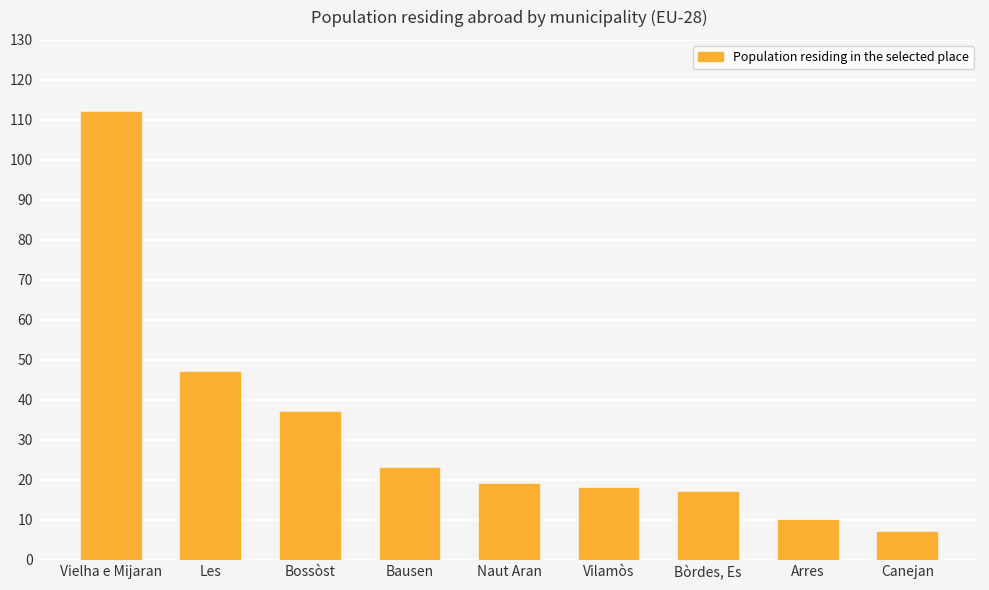

How many series are shown in this chart?

1